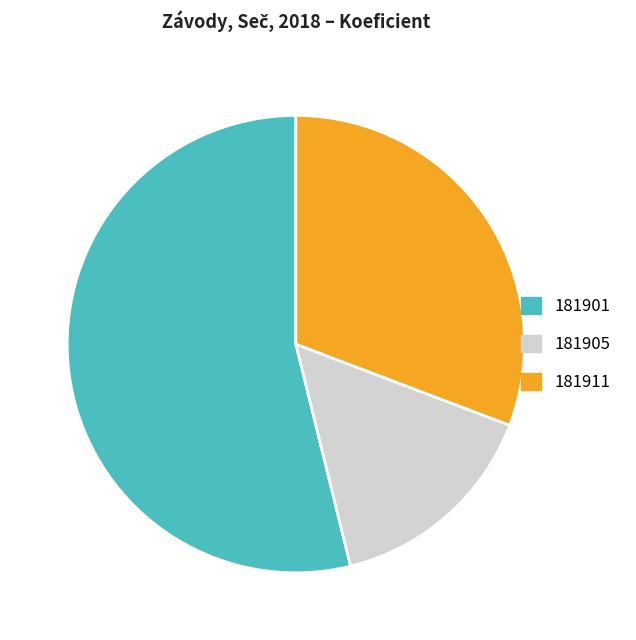

Is it true that 181901 is 65% of the pie?

False